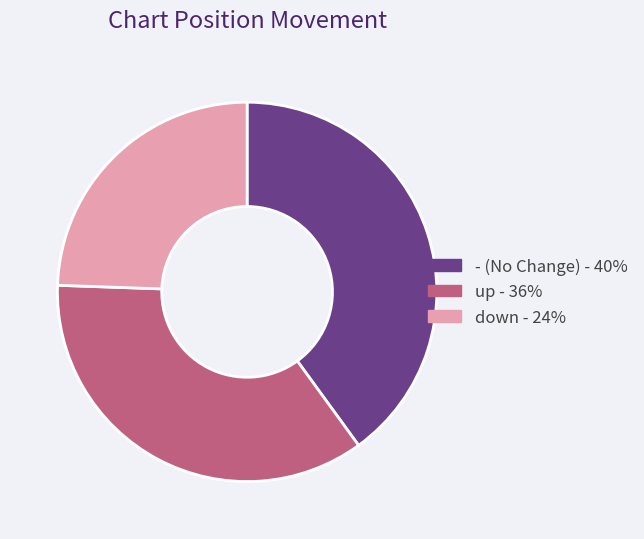

Which has a higher value, - or up?

-